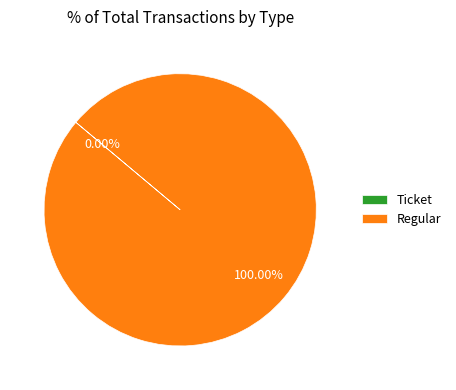

How many segments does this pie chart have?

2